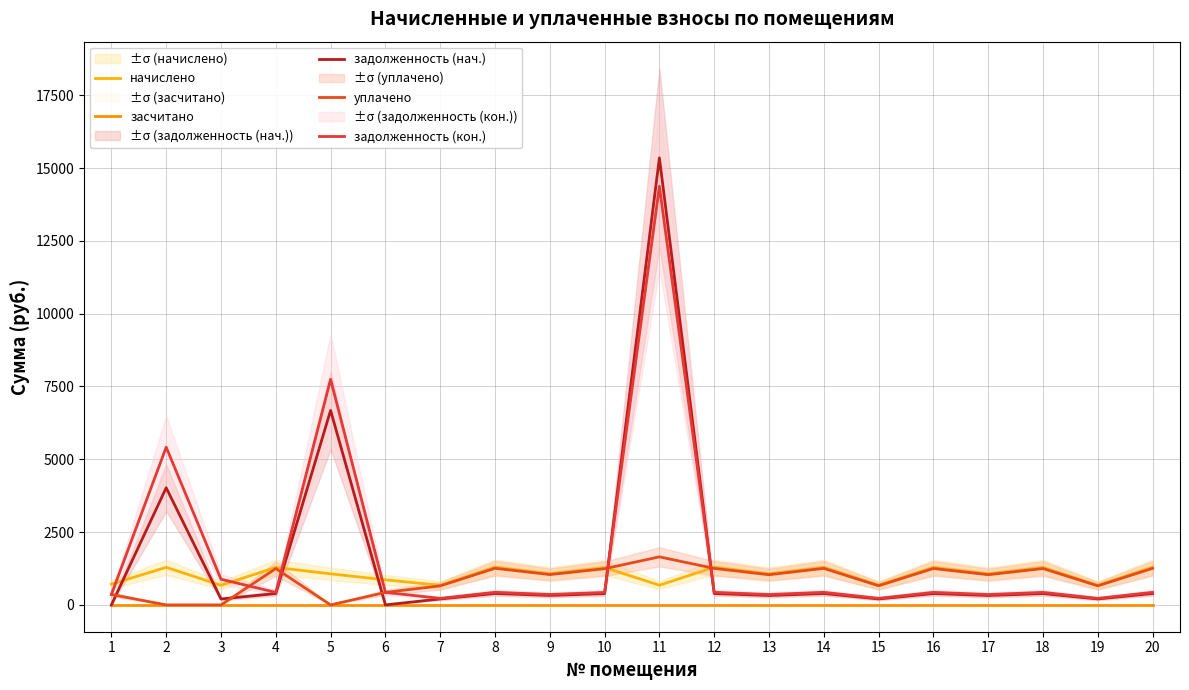

Is it true that начислено equals 676.4 at 11?

True